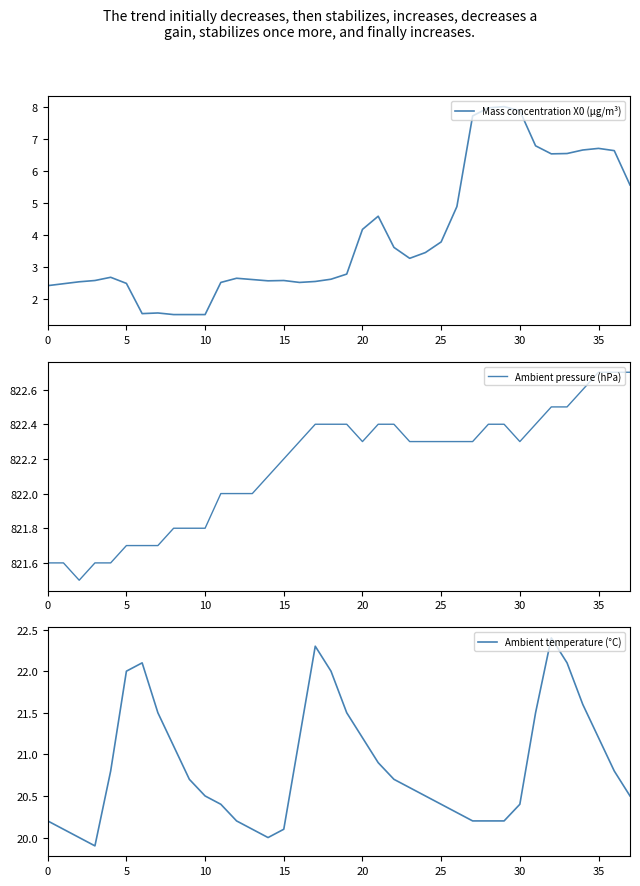

What are all the series names shown in the legend?

Mass concentration X0 (μg/m³), Ambient pressure (hPa), Ambient temperature (°C)